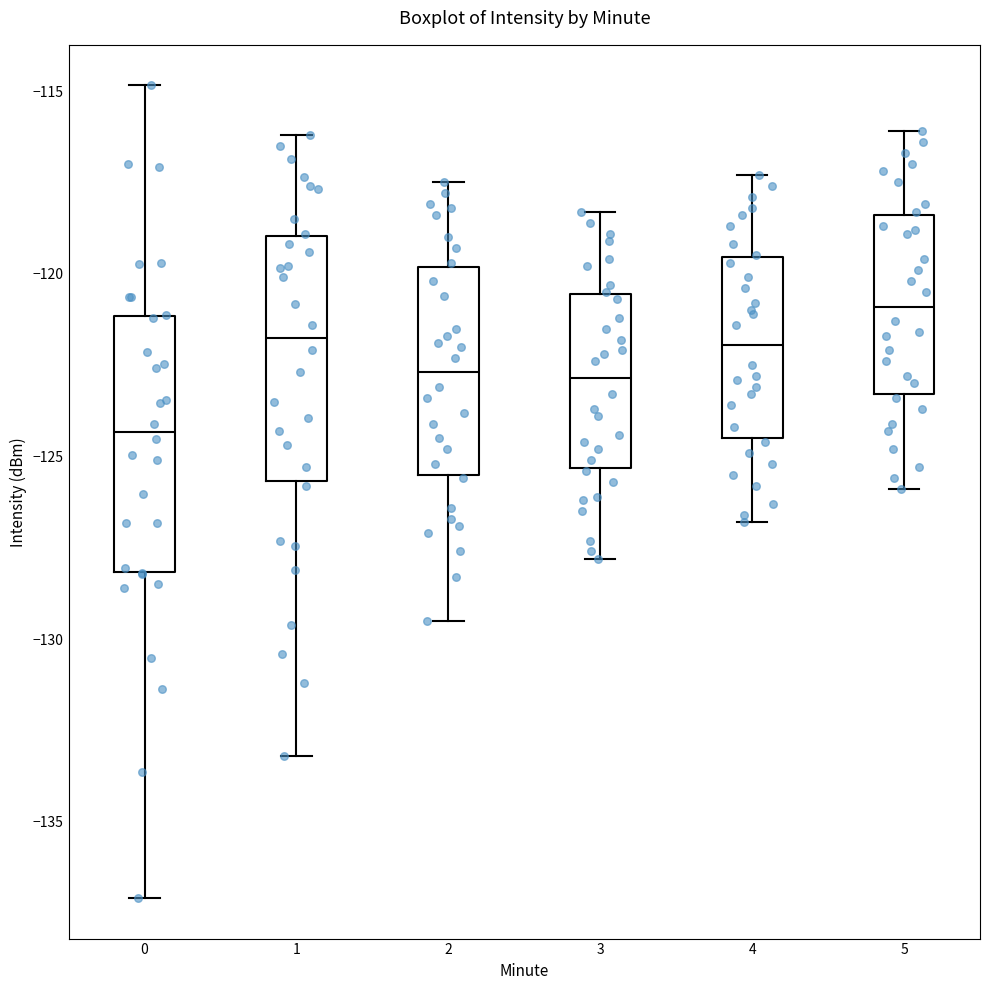

Reading left to right, read every box against the y-axis: the position of its median line, the range the box covers, and the ends of its whiskers. The values are not printed on the chart, so give them approximately, as read against the axis.

0: median -124.5, box -128.0 to -121.0, whiskers -137.0 to -115.0
1: median -121.5, box -125.5 to -119.0, whiskers -133.0 to -116.0
2: median -122.5, box -125.5 to -120.0, whiskers -129.5 to -117.5
3: median -123.0, box -125.5 to -120.5, whiskers -128.0 to -118.5
4: median -122.0, box -124.5 to -119.5, whiskers -127.0 to -117.5
5: median -121.0, box -123.5 to -118.5, whiskers -126.0 to -116.0